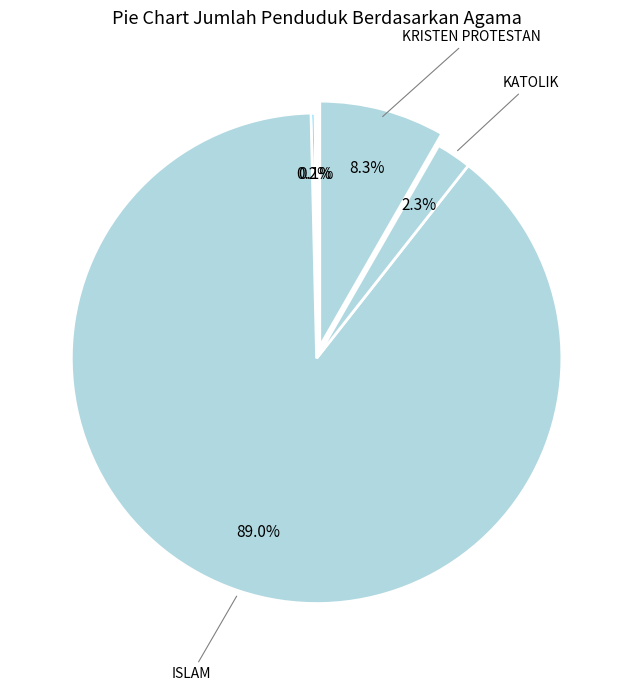

What is the smallest slice in the pie chart?

BUDDHA